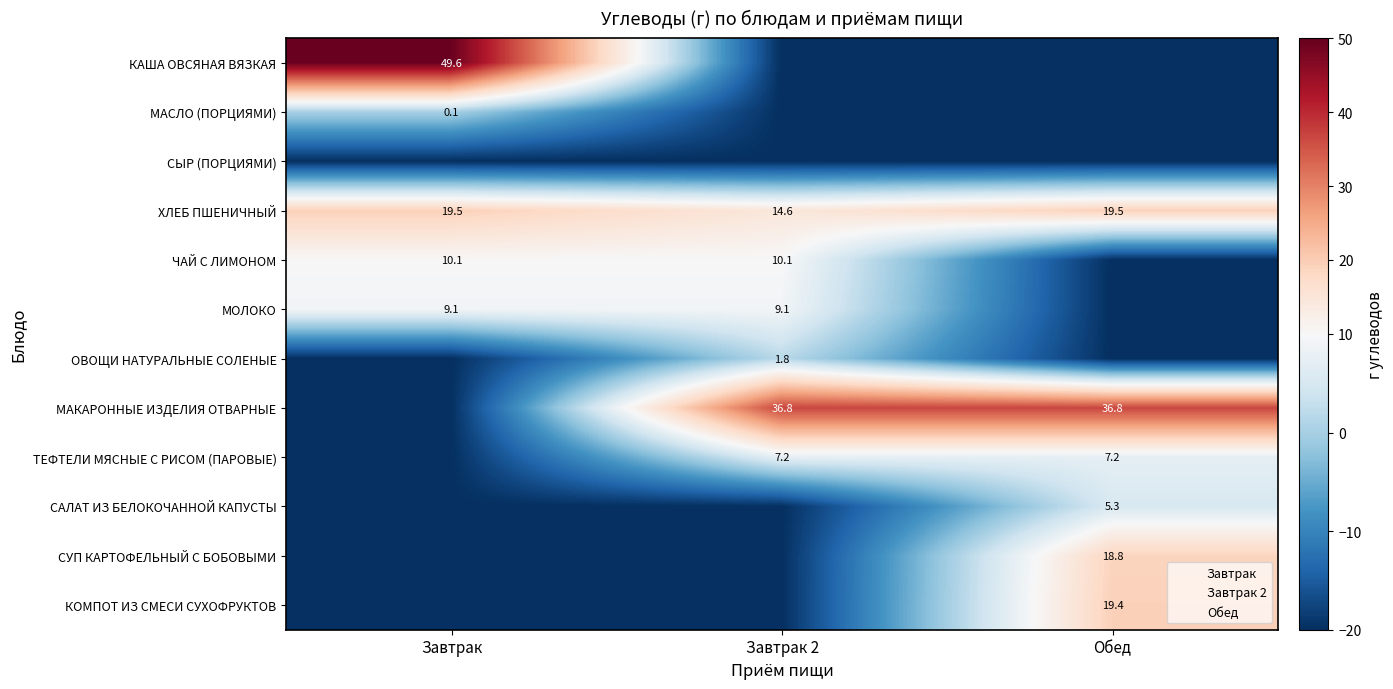

What is the difference between the second highest and minimum values in the ХЛЕБ ПШЕНИЧНЫЙ series?

4.9